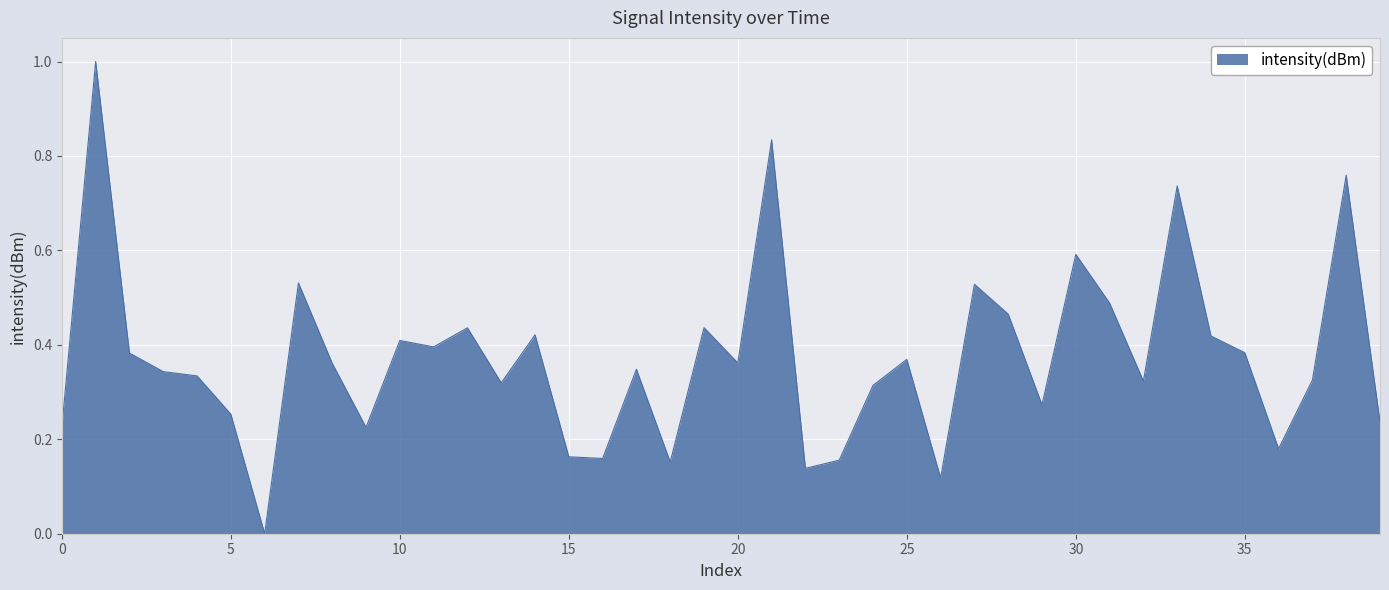

What is the maximum value shown in the chart?

1.0